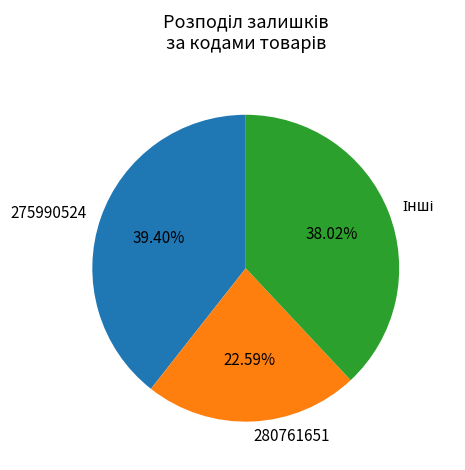

Is the sum of 275990524 and 280761651 greater than half?

Yes